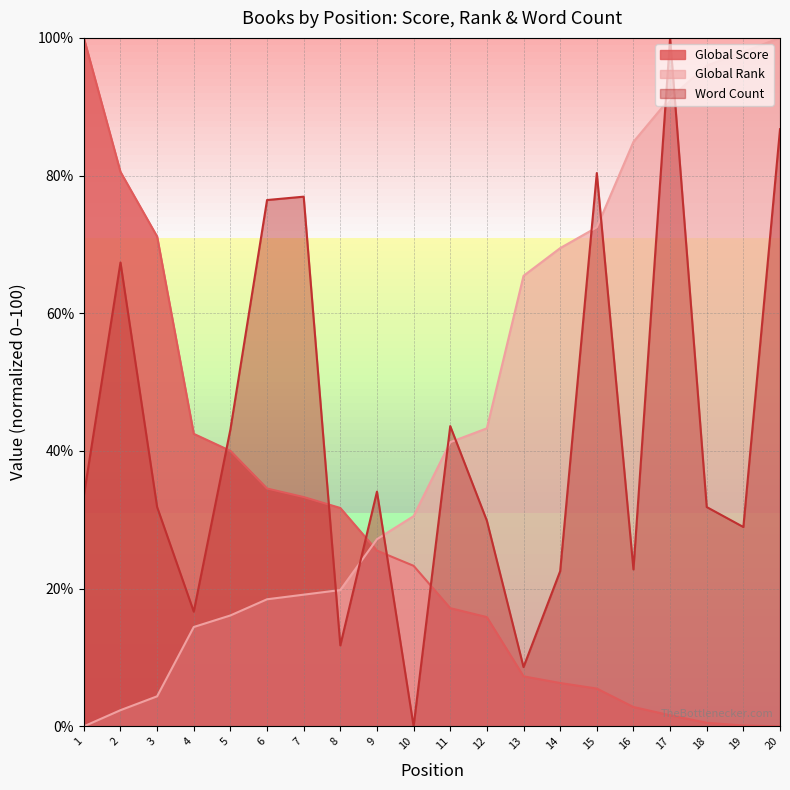

List the series in order of their peak value, highest first.

Global Score, Global Rank, Word Count